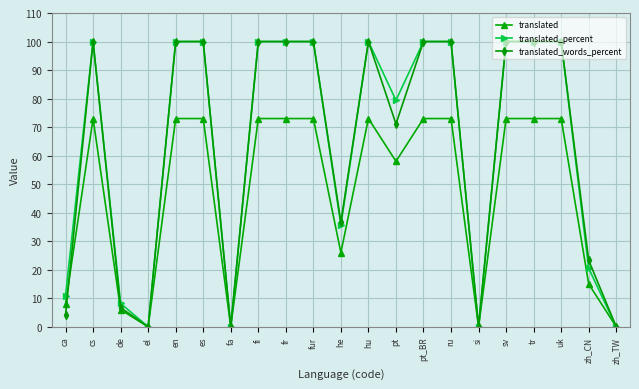

Where is translated_words_percent nearest to the value 50?

he